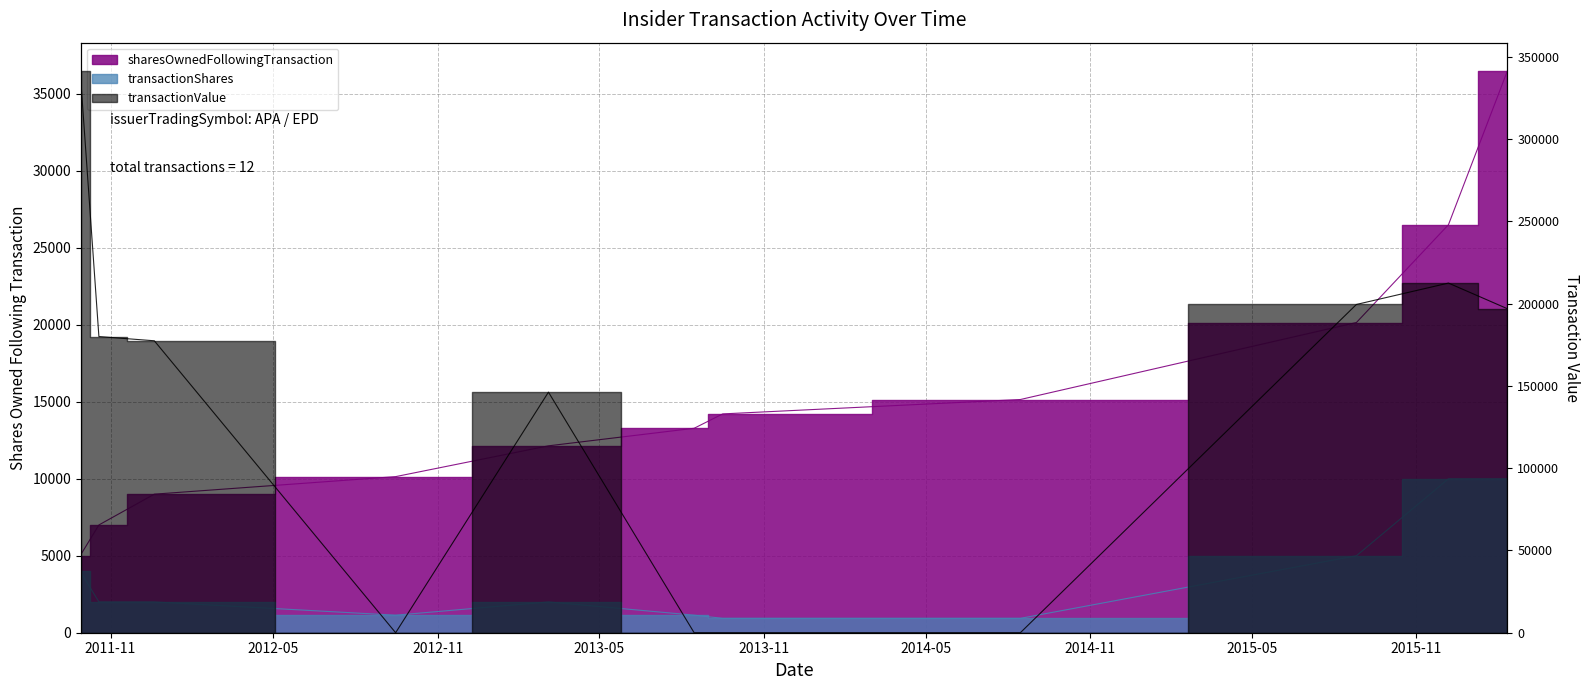

What is the average value of the transactionValue series?

149633